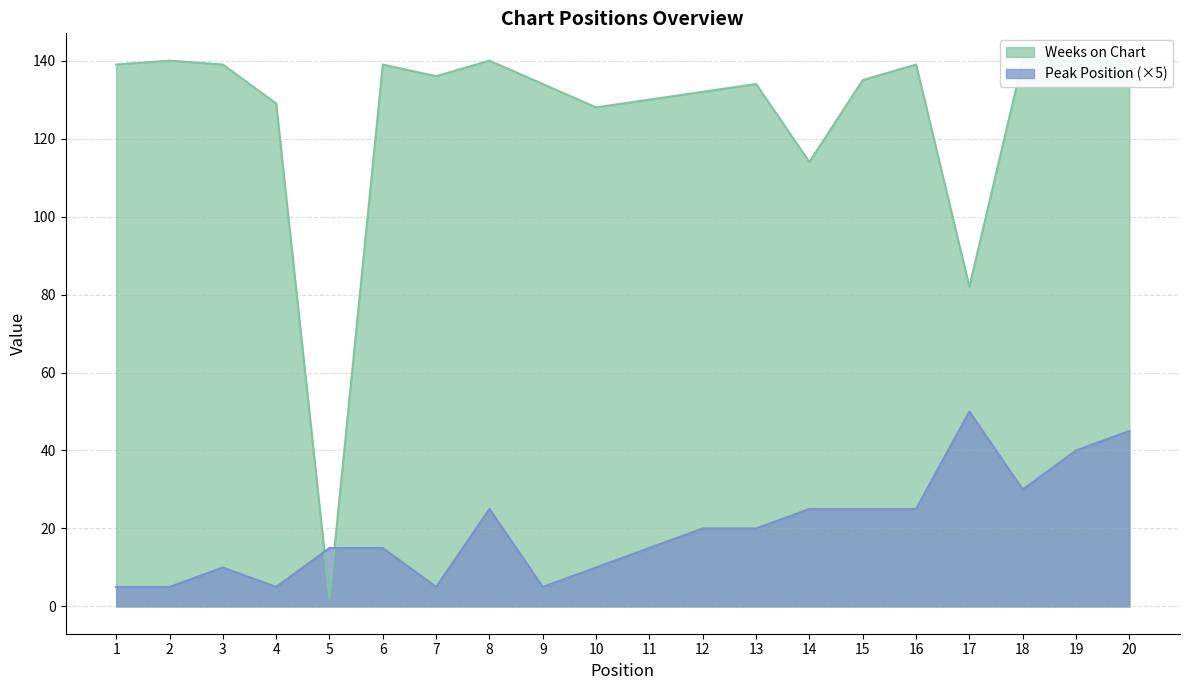

The Weeks on Chart series shows 128 at 10. True or false?

True